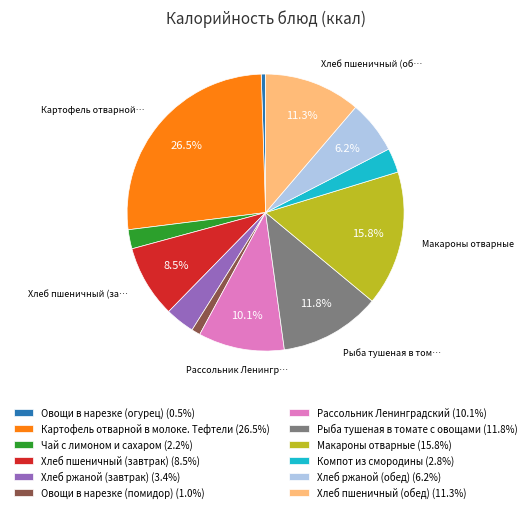

Is there a majority slice in this chart?

No